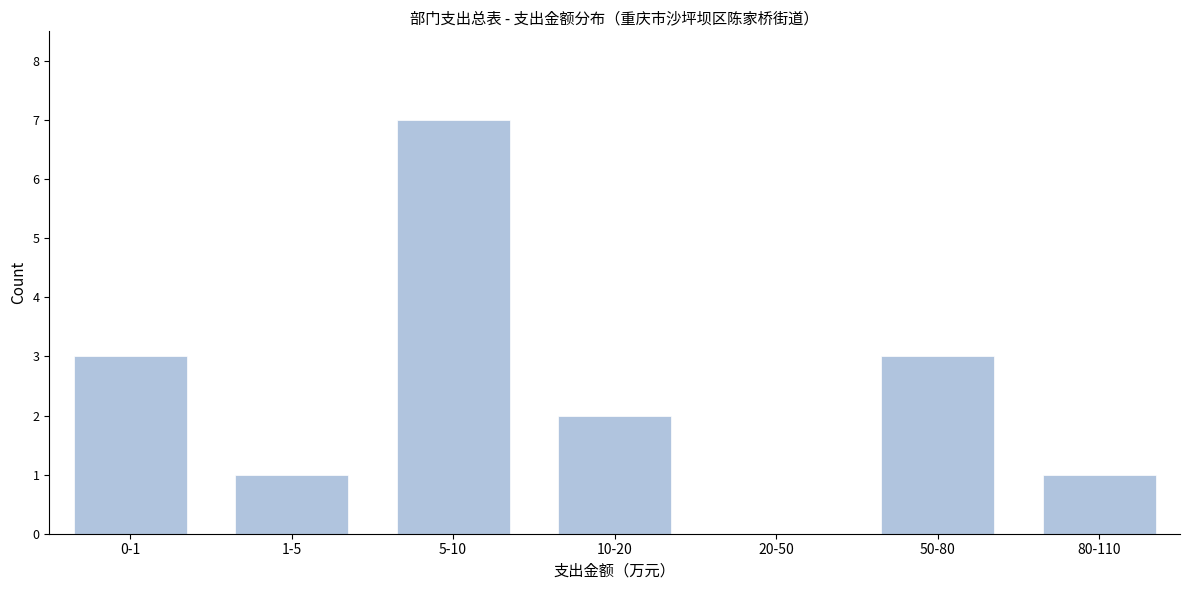

Reading left to right, transcribe all the data shown in this chart.

0-1=3	1-5=1	5-10=7	10-20=2	20-50=0	50-80=3	80-110=1